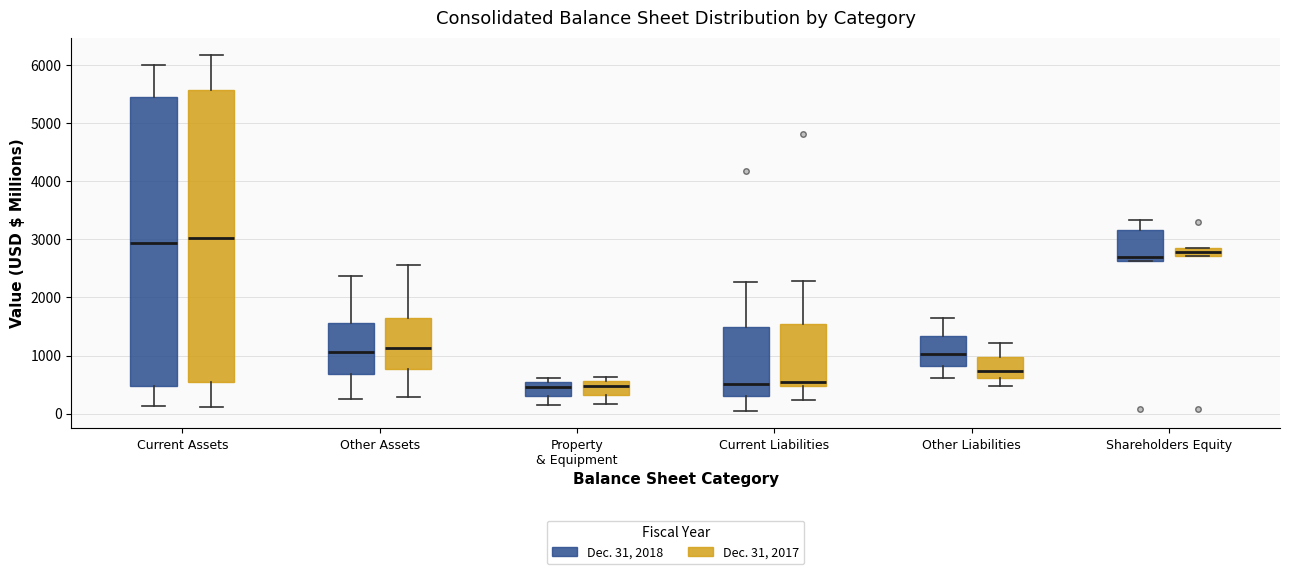

Where is the upper edge of the box for Property & Equipment (Dec. 31, 2017) on the y-axis? The values are not printed on the chart, so give them approximately, as read against the axis.

600